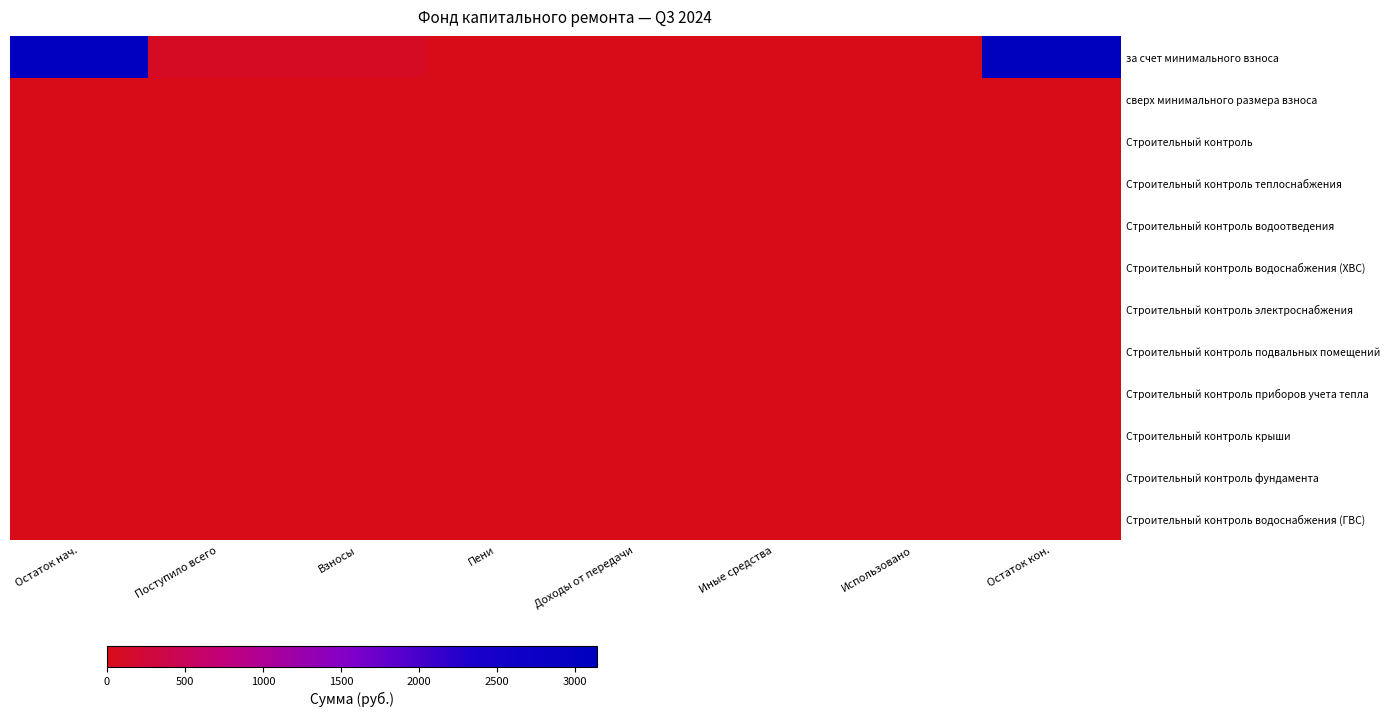

Which series has the largest total across all categories?

за счет минимального взноса